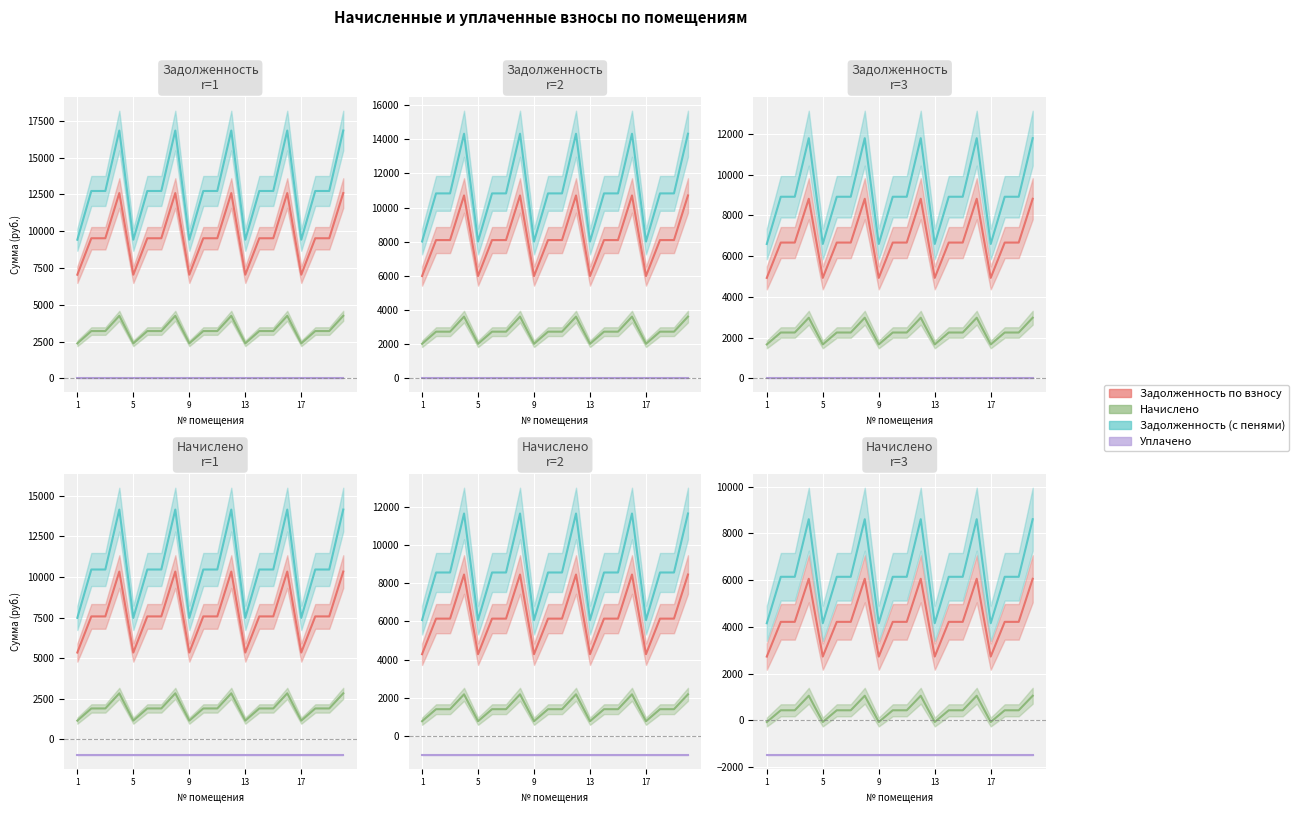

True or false: nachisleno and zadolzhennost cross at least once.

False